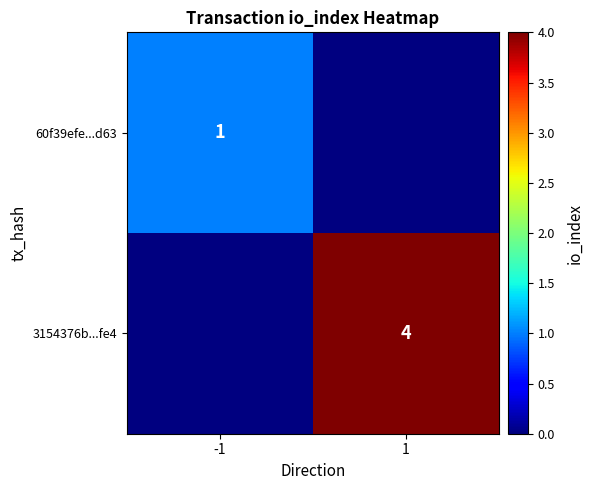

Is it true that 60f39efe...d63 equals 1 at -1?

True